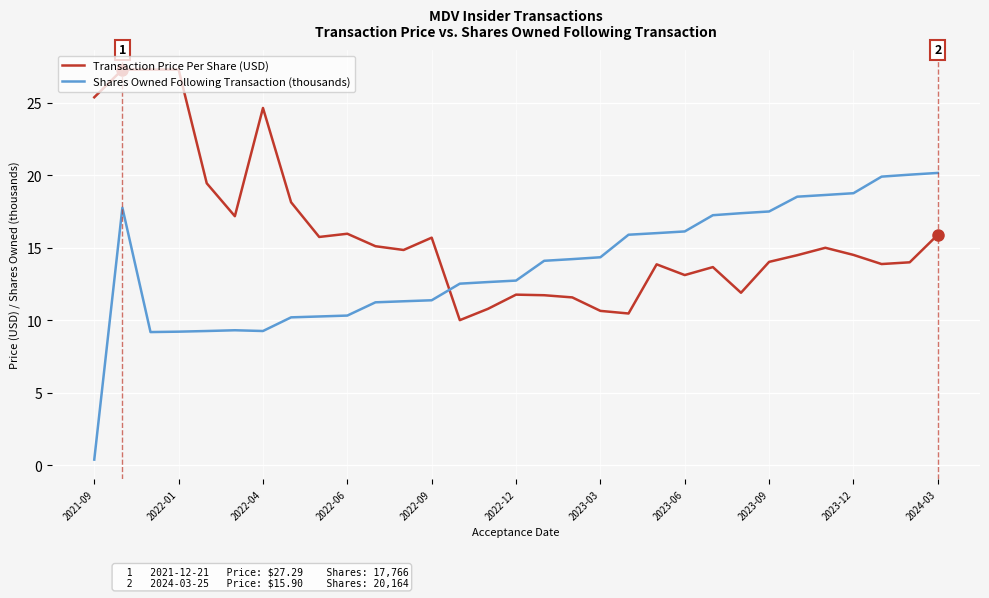

What is the difference between the maximum and minimum values in the Transaction Price Per Share (USD) series?

17.3